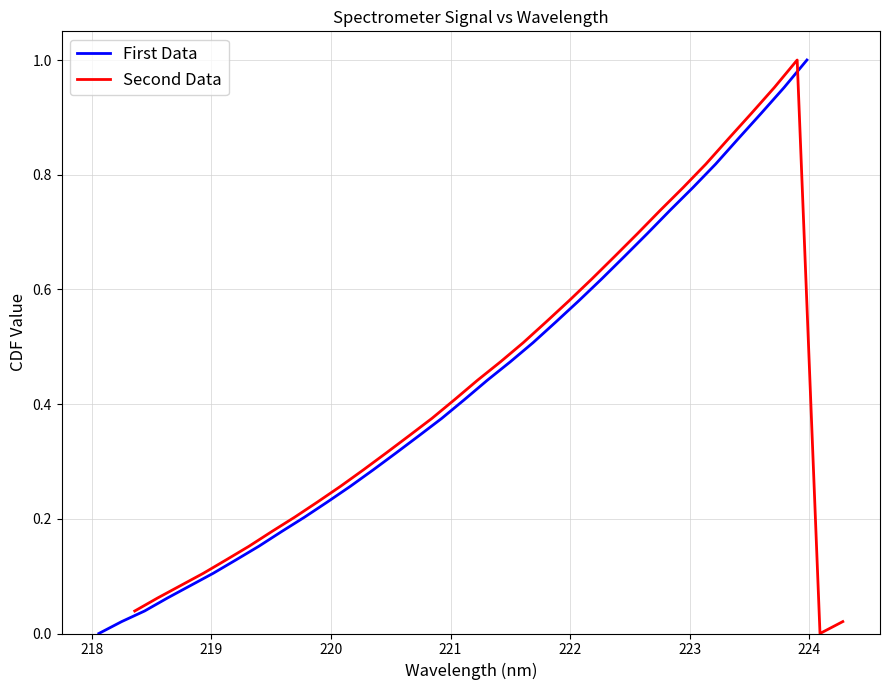

What is the highest value of the First Data series?

1.0